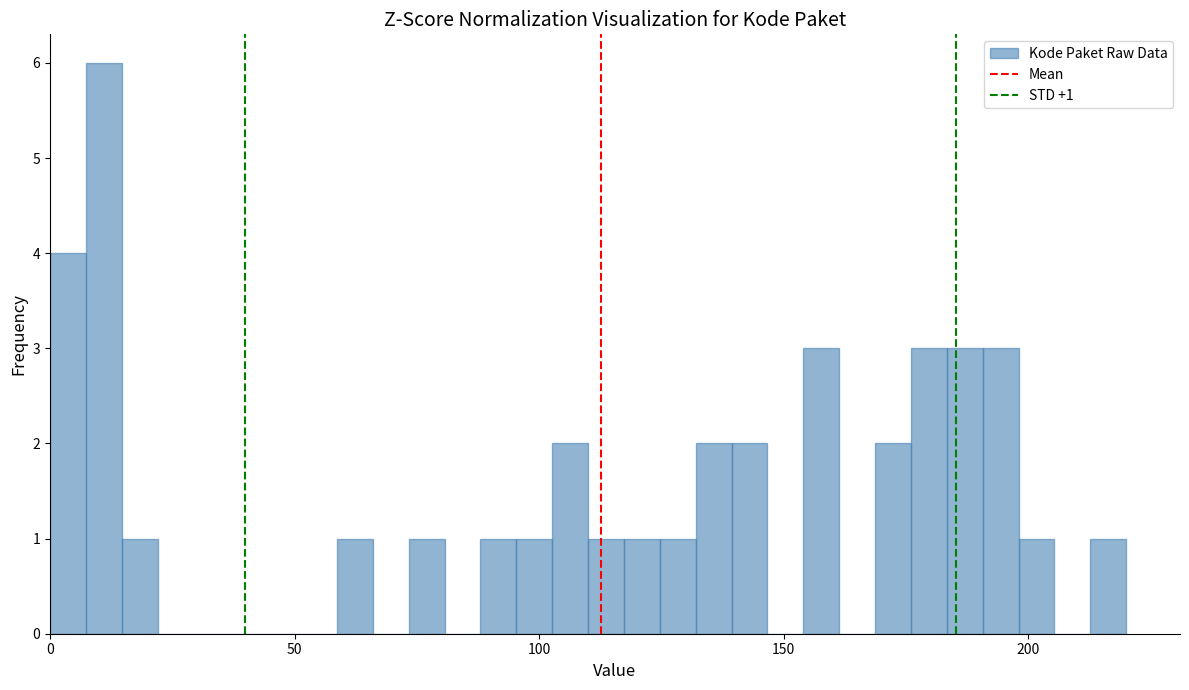

Read against the x-axis, roughly where is the centre of the tallest bar?

10